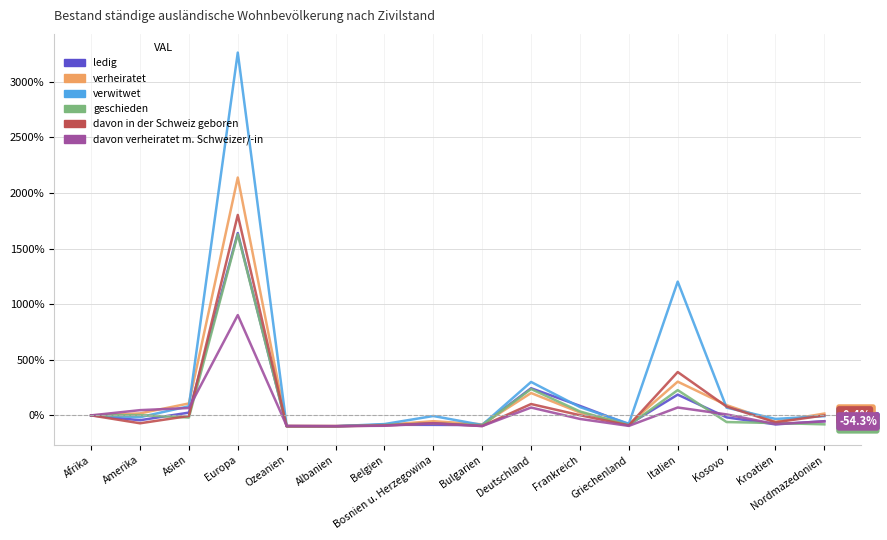

At which category is the sum across all series the highest?

Europa